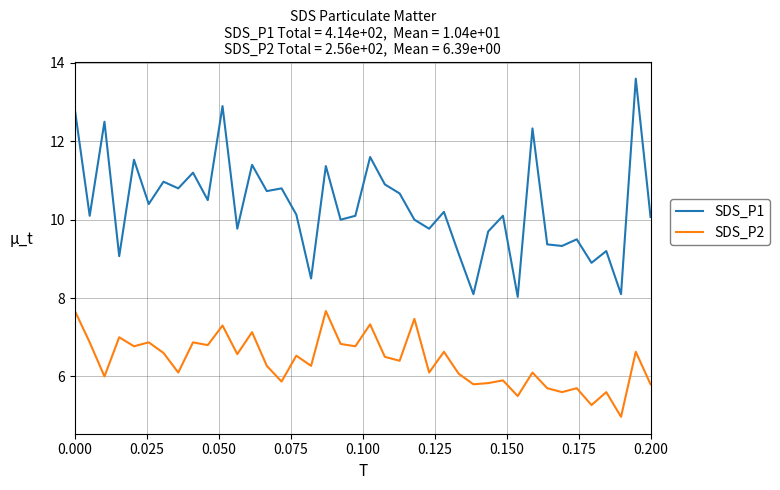

List the series in order of their peak value, lowest first.

SDS_P2, SDS_P1